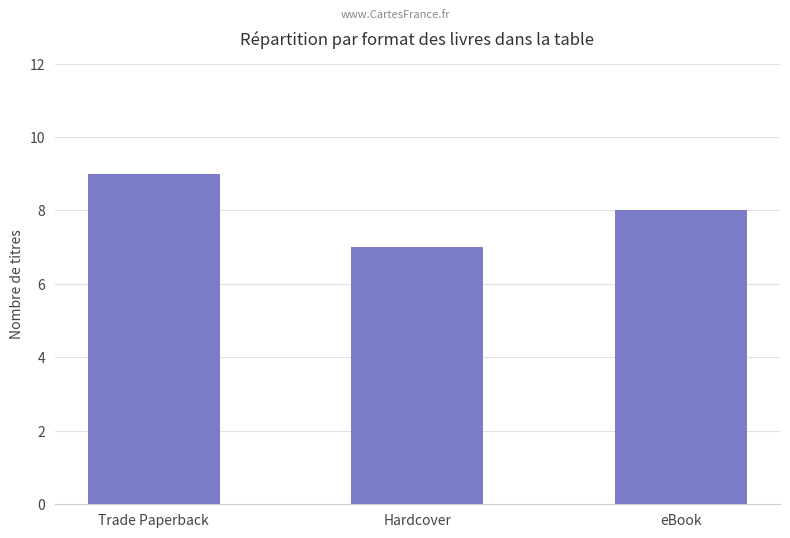

The chart shows a value of 9 at Trade Paperback. True or false?

True